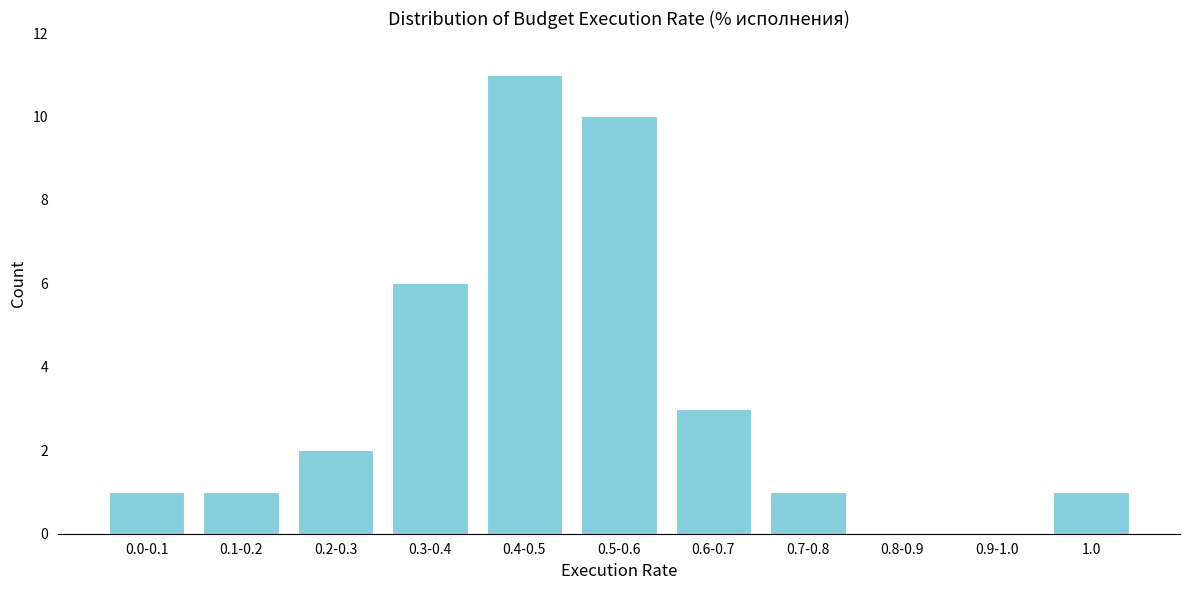

Reading left to right, extract all data points from this chart.

0.0-0.1=1	0.1-0.2=1	0.2-0.3=2	0.3-0.4=6	0.4-0.5=11	0.5-0.6=10	0.6-0.7=3	0.7-0.8=1	0.8-0.9=0	0.9-1.0=0	1.0=1